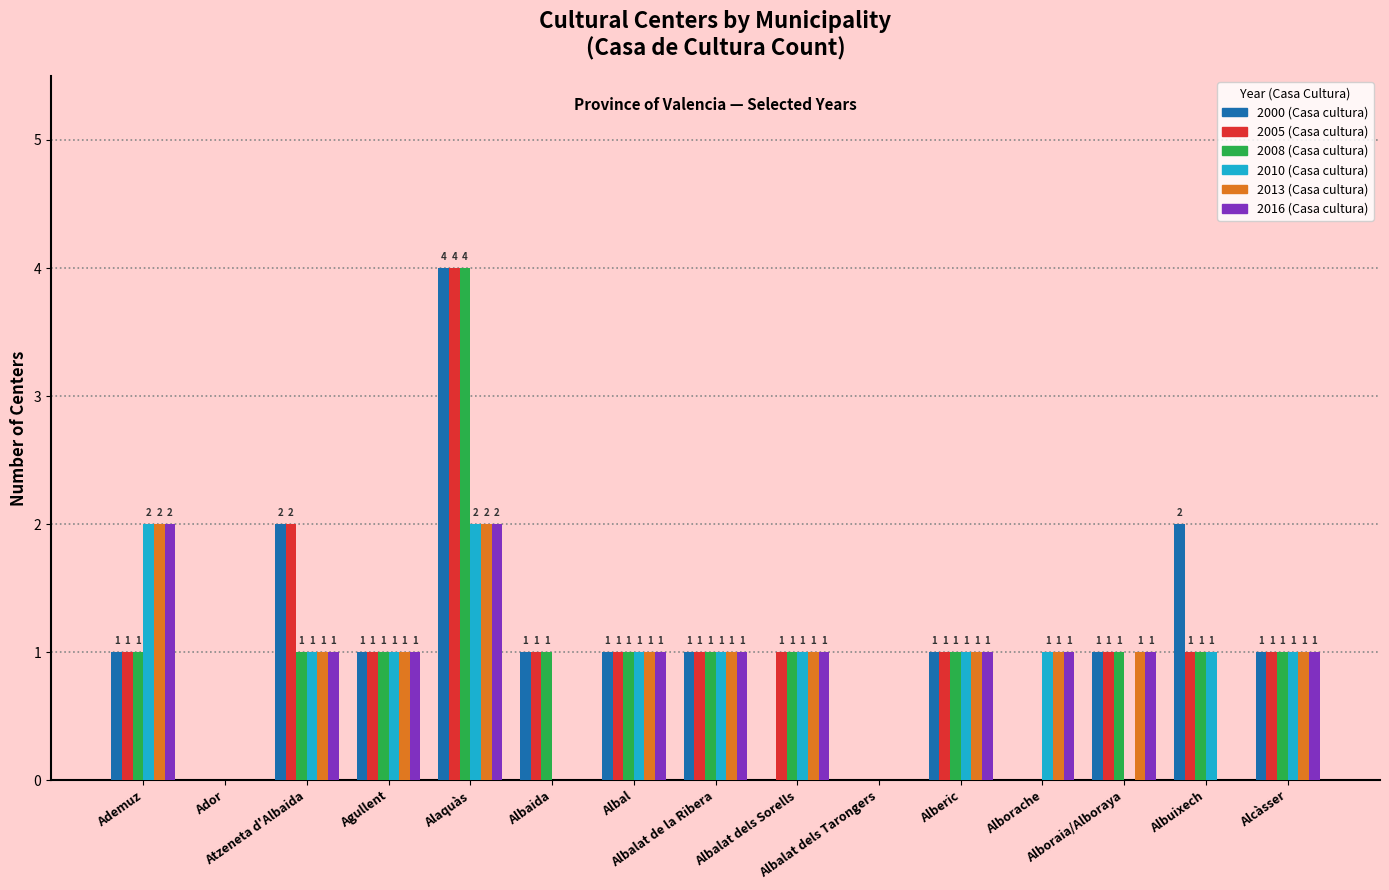

What is the sum of all 2016 (Casa cultura) values?

13